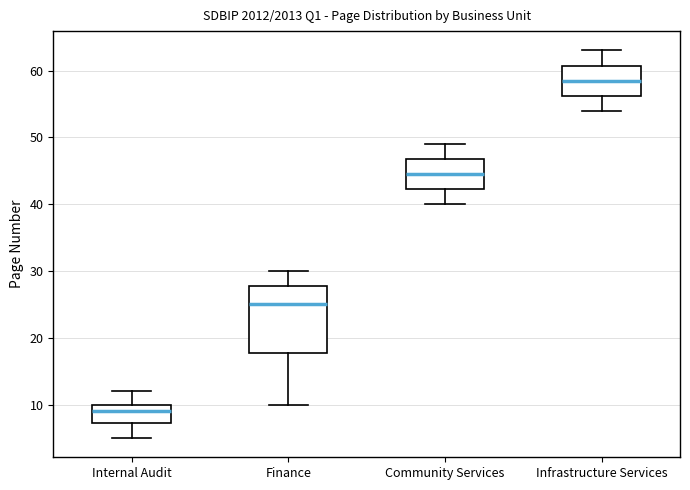

Which box is the tallest, from its lower edge to its upper edge?

Finance